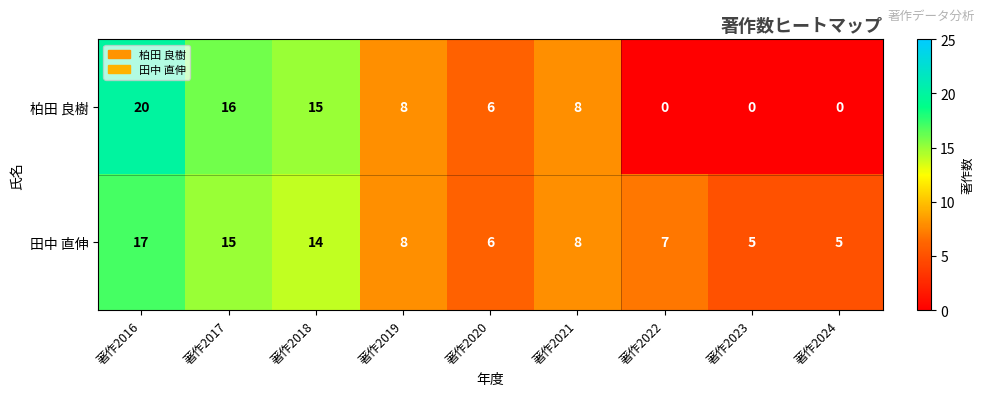

What is the spread (max minus min) of values at 著作2022?

7